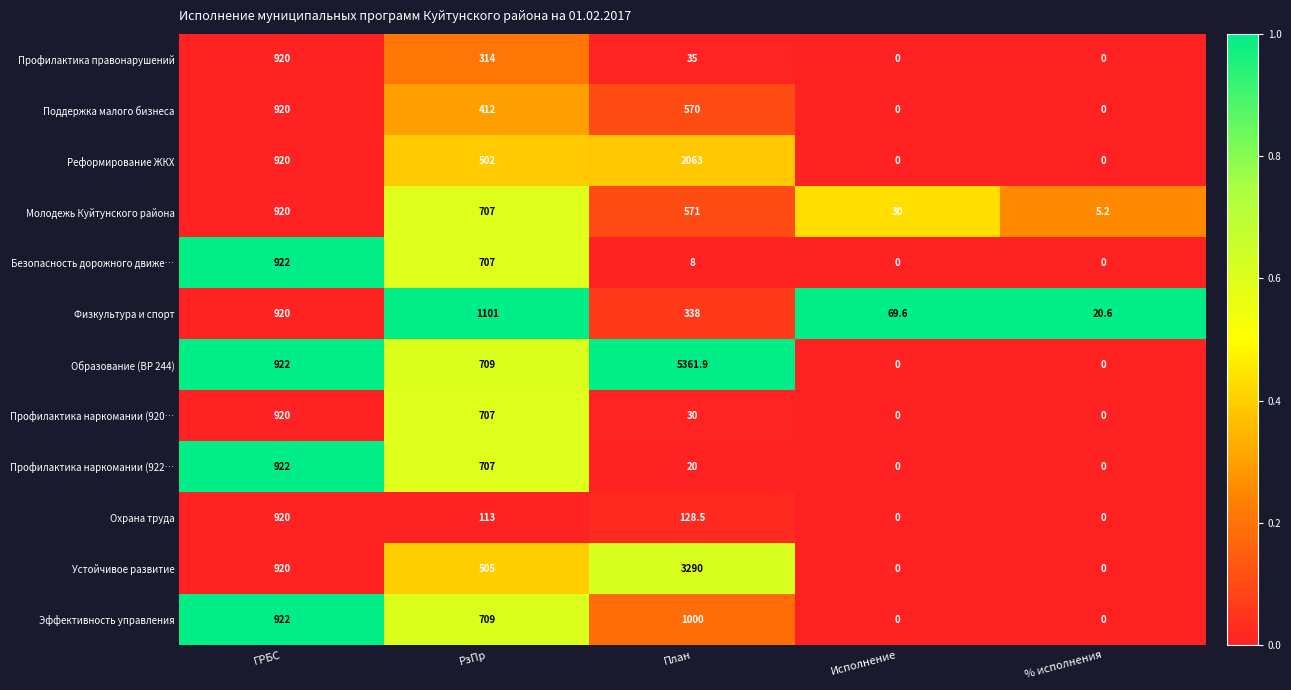

What is the difference between the highest and lowest values at ГРБС?

2.0